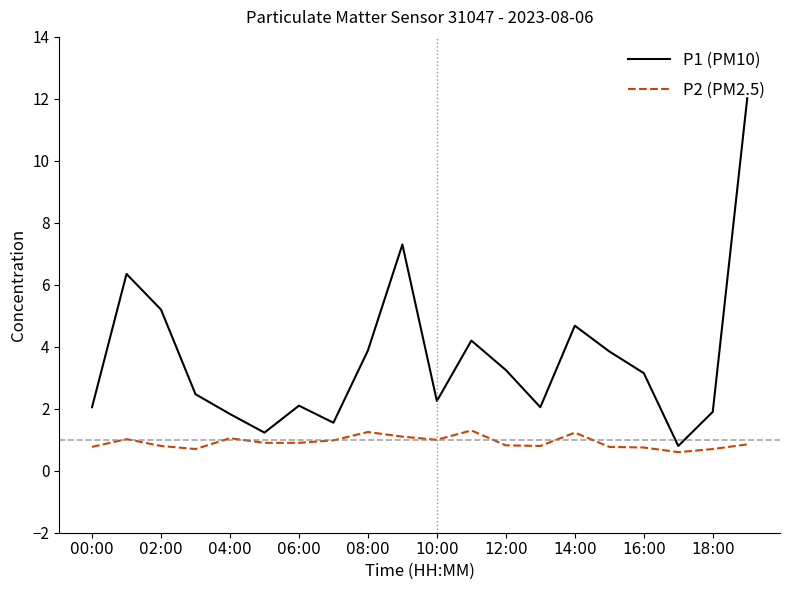

What is the greatest value displayed?

12.0